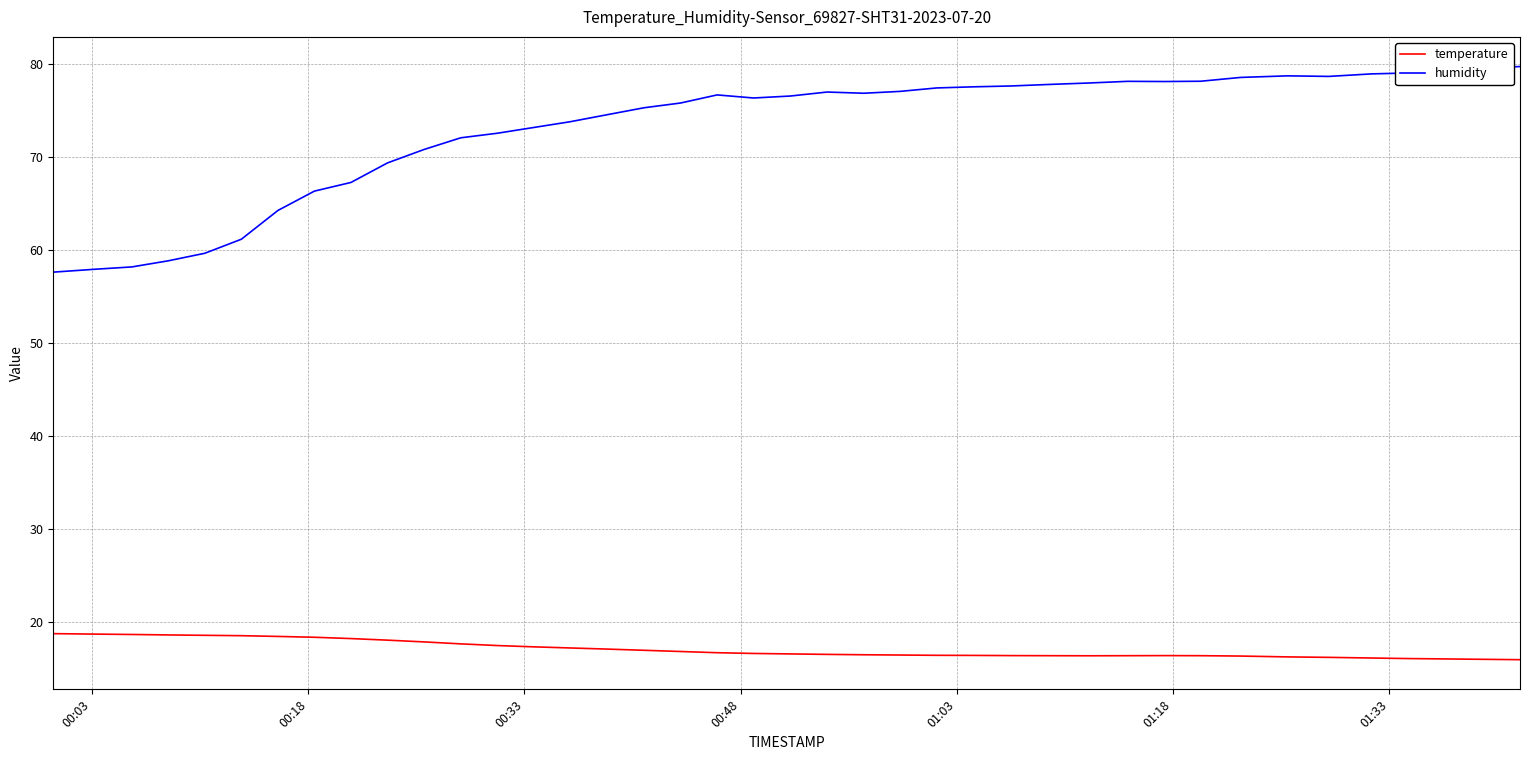

Count the number of data series in this chart.

2